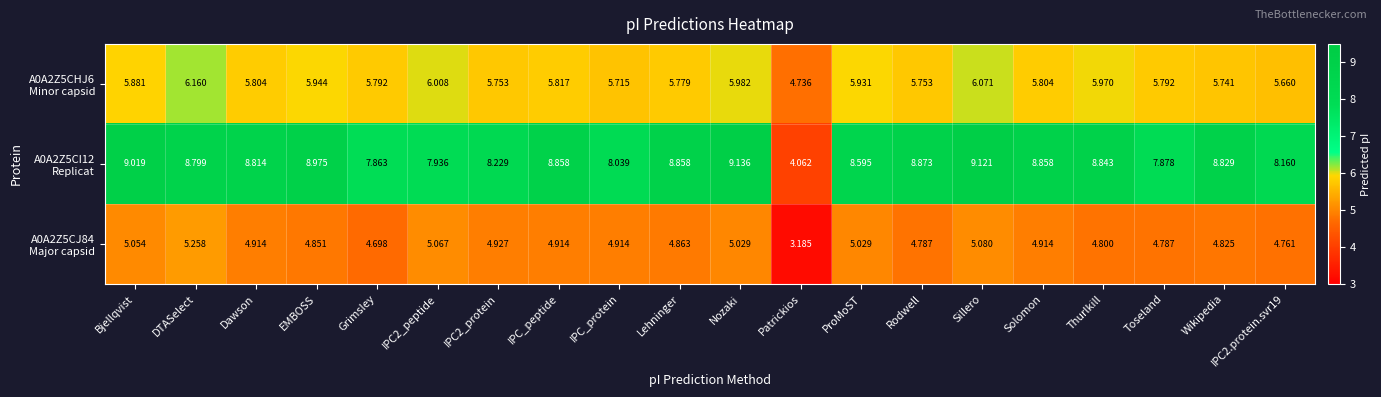

At which category is the sum across all series the highest?

Sillero